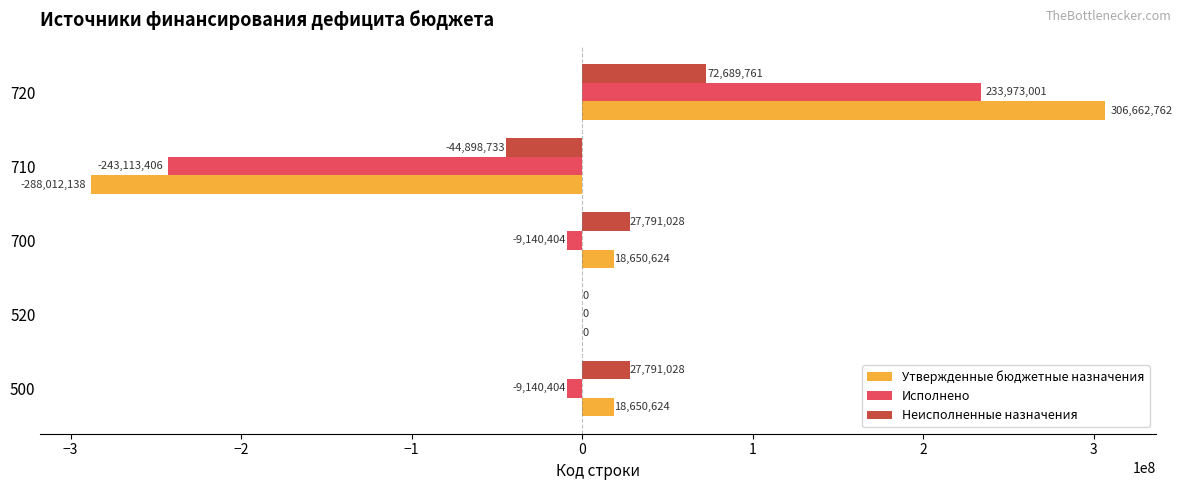

How many categories are shown in the chart?

5